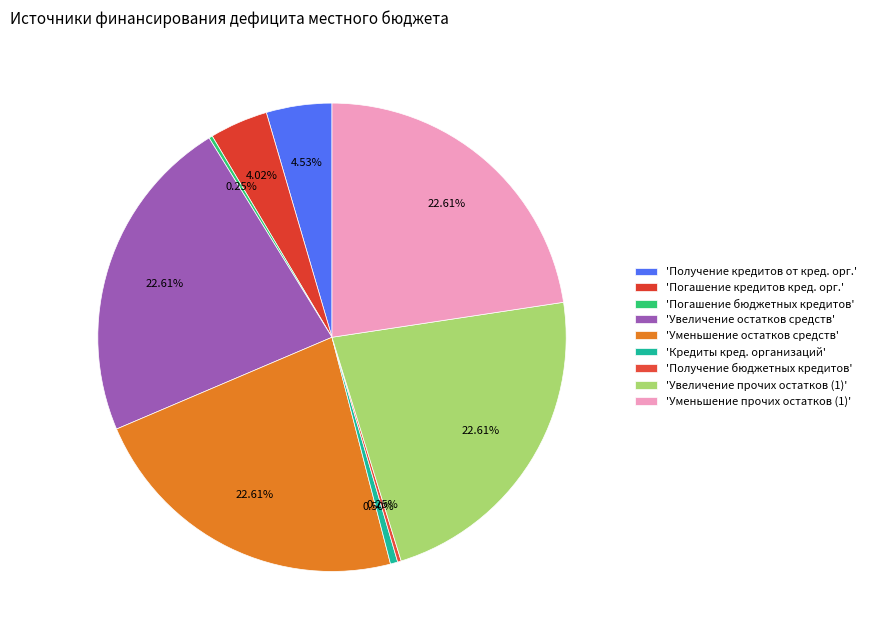

To the nearest percent, what is the difference between the largest and smallest slice percentages?

22%